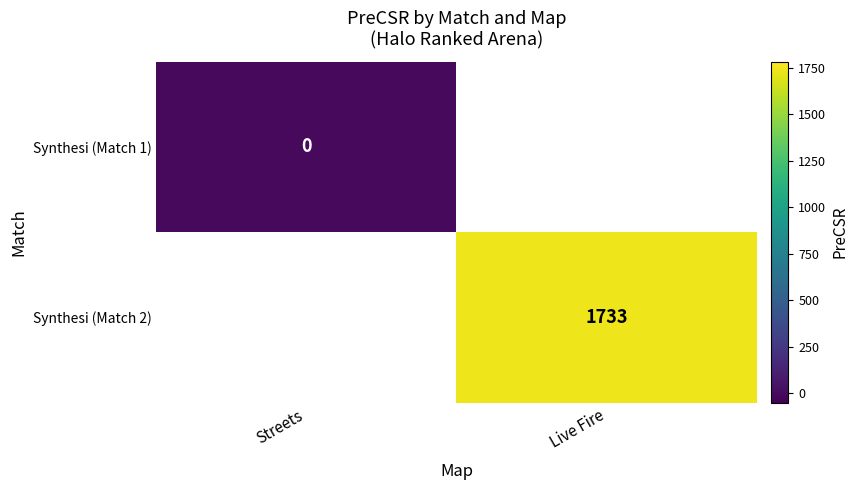

How many values in Synthesi (Match 2) are above zero?

1